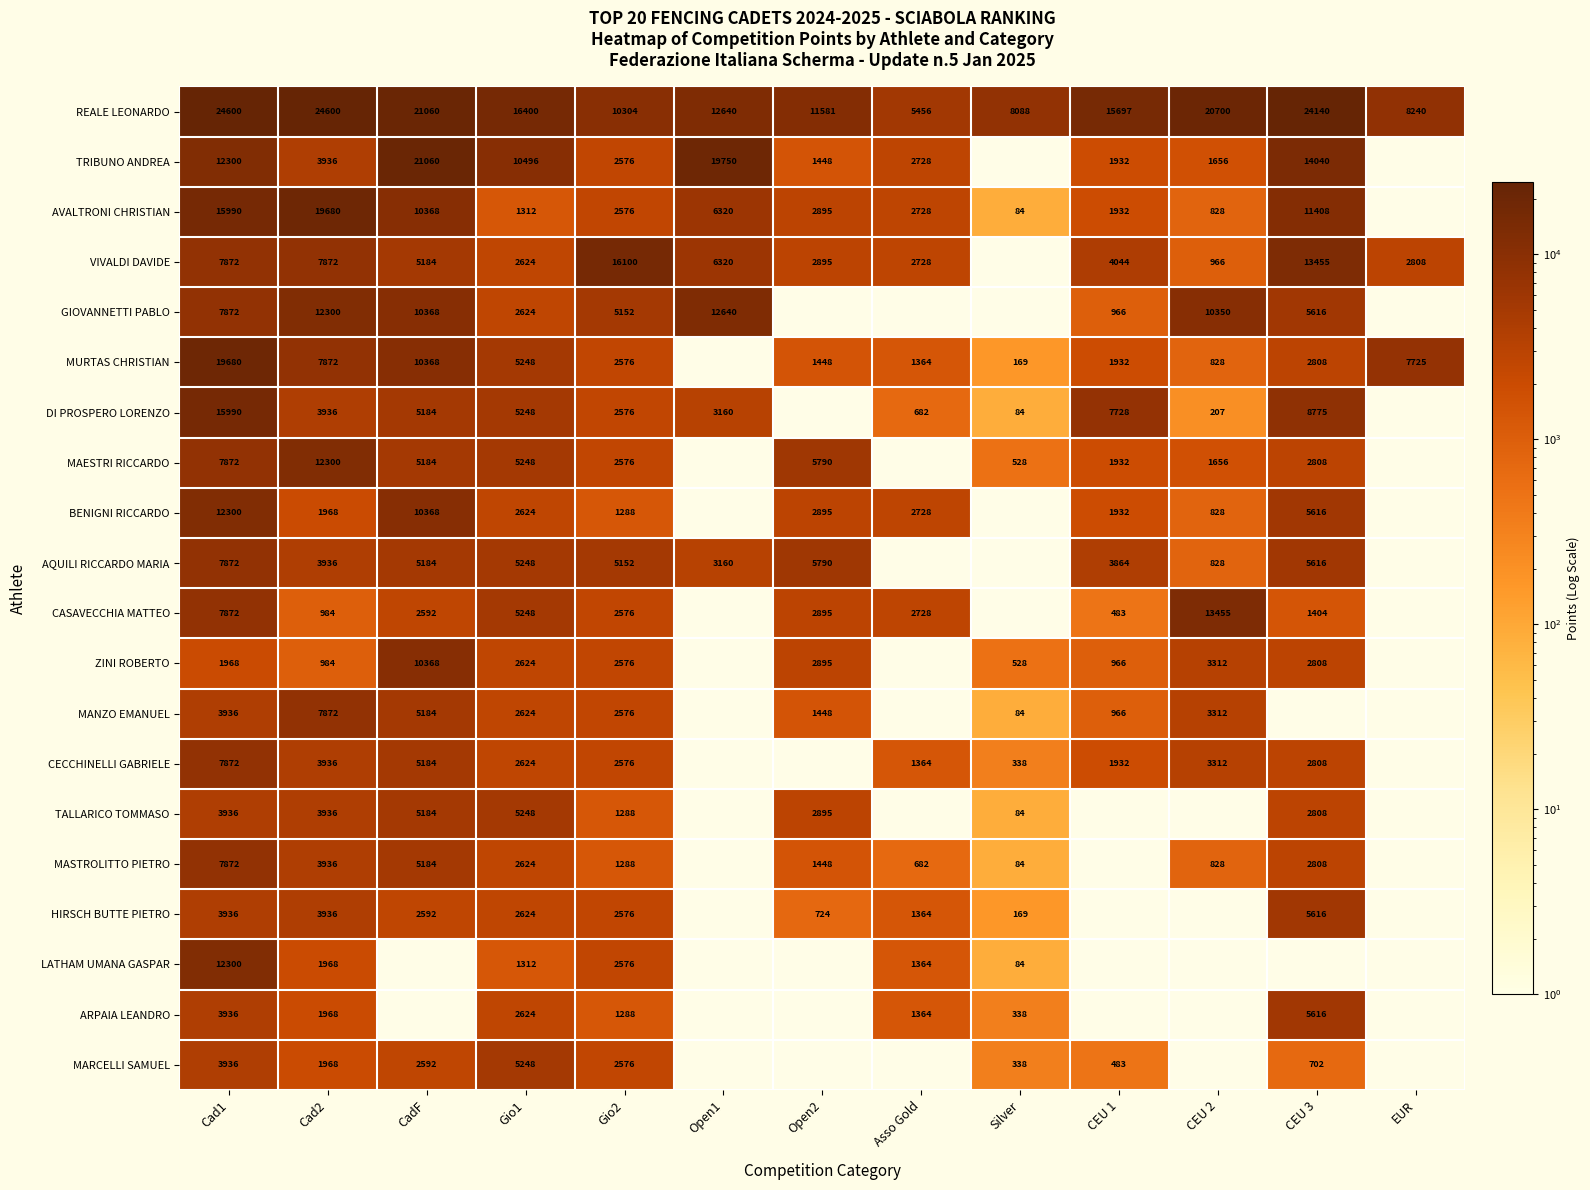

The AVALTRONI CHRISTIAN series shows 6320 at Open1. True or false?

True